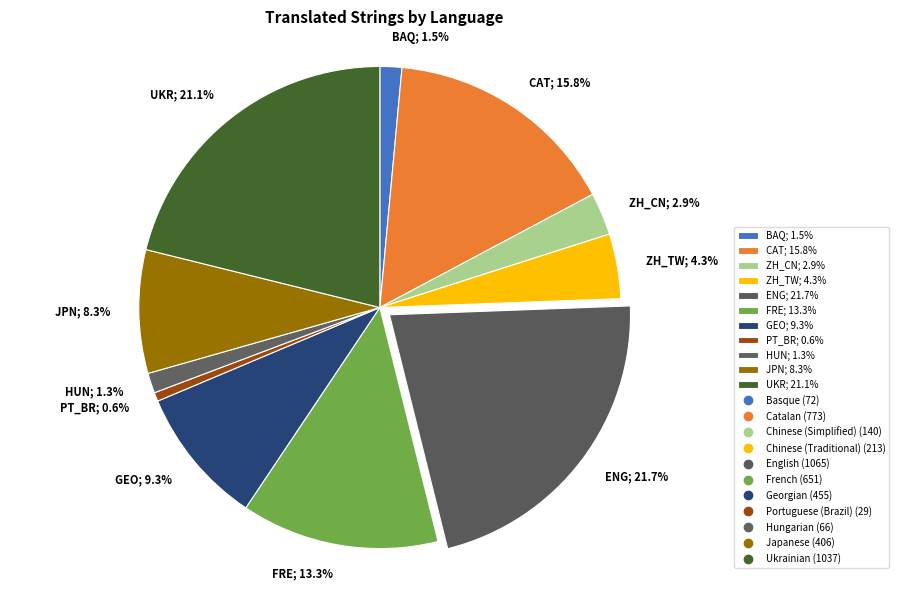

Combined, what portion of the pie is ZH_TW; 4.3% and ZH_CN; 2.9%?

7.2%